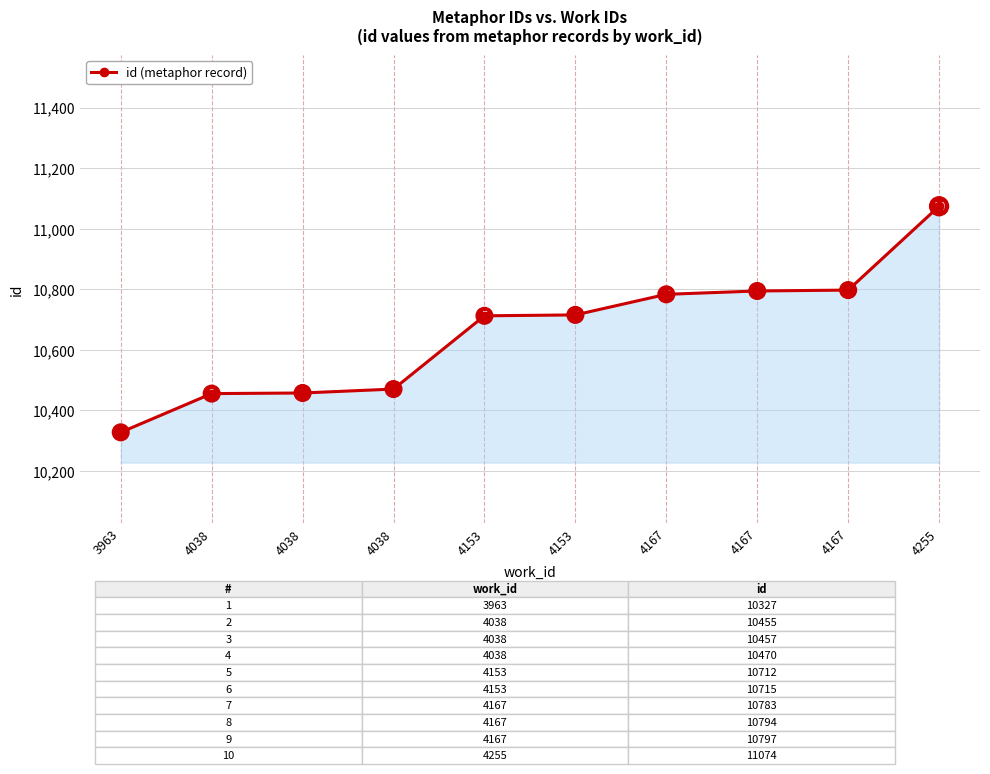

How many data points does each series have?

10